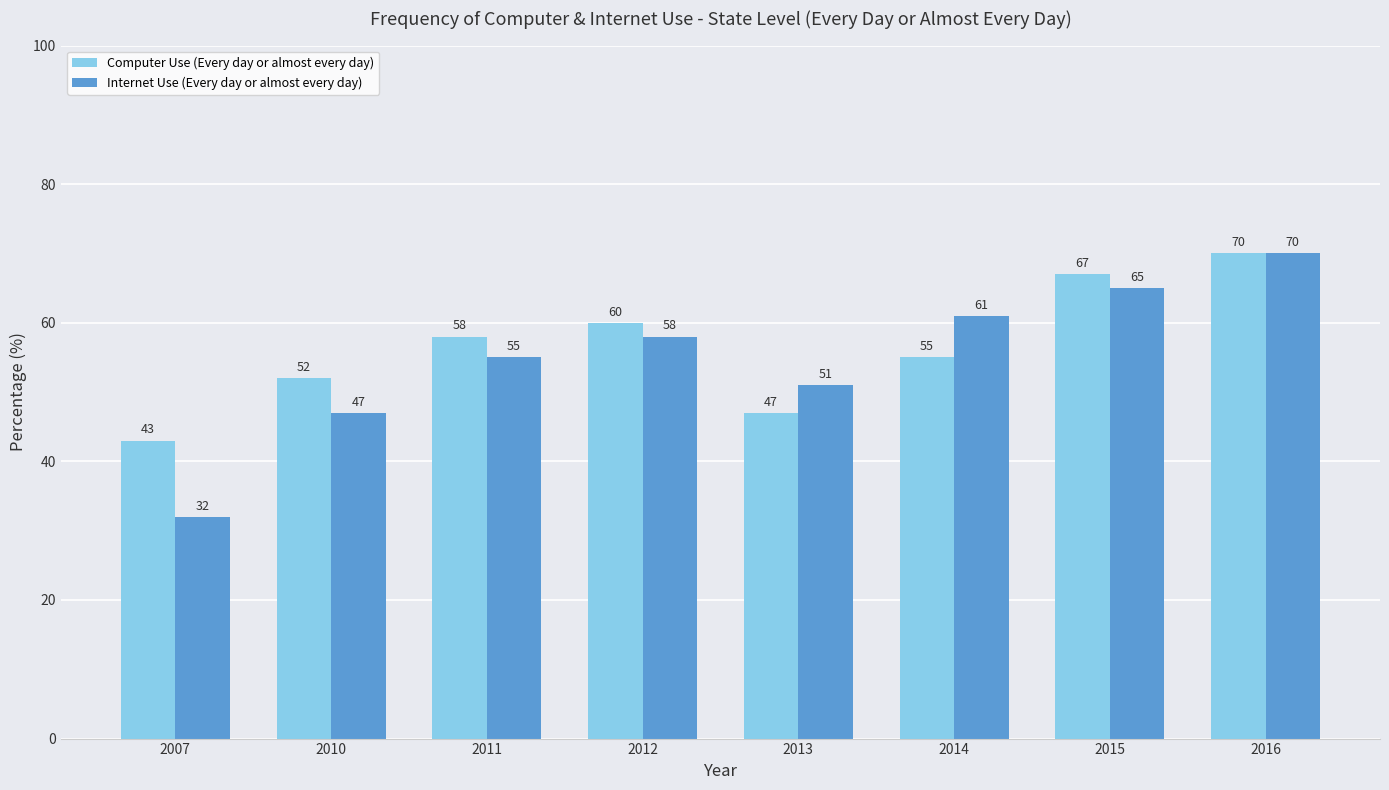

Is it true that Internet Use (Every day or almost every day) equals 96 at 2012?

False